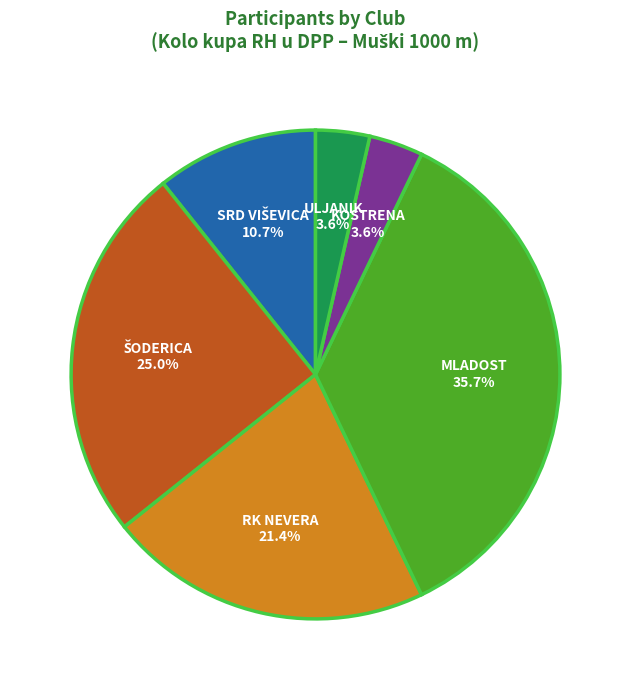

To the nearest percent, what percentage of the pie is RK NEVERA?

21%